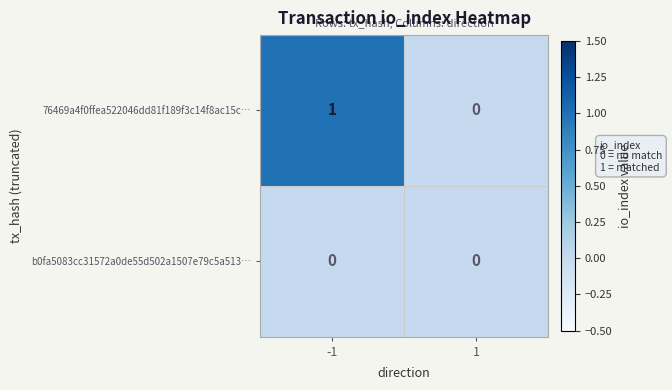

The 76469a4f0ffea522046dd81f189f3c14f8ac15c… series shows 1 at -1. True or false?

True